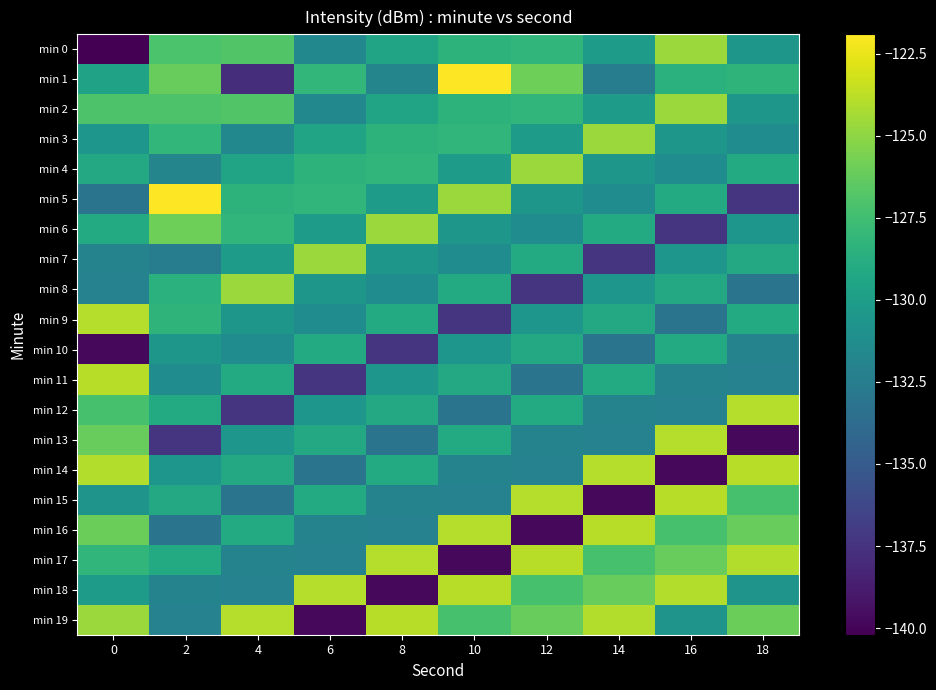

Rank the series by their maximum value, from highest to lowest.

min 1, min 5, min 11, min 14, min 15, min 16, min 17, min 18, min 19, min 9, min 12, min 13, min 0, min 2, min 3, min 4, min 6, min 7, min 8, min 10